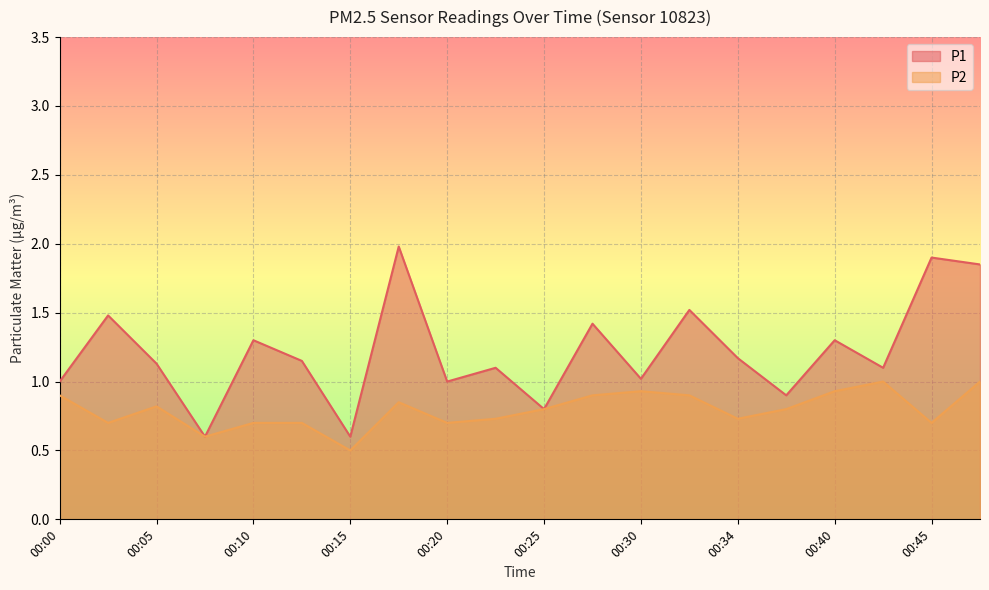

Reading right to left, what are all the values shown in this chart?

P1: 00:47=1.9	00:45=1.9	00:42=1.1	00:40=1.3	00:37=0.9	00:34=1.2	00:32=1.5	00:30=1.0	00:27=1.4	00:25=0.8	00:22=1.1	00:20=1.0	00:17=2.0	00:15=0.6	00:12=1.1	00:10=1.3	00:08=0.6	00:05=1.1	00:03=1.5	00:00=1.0
P2: 00:47=1.0	00:45=0.7	00:42=1.0	00:40=0.9	00:37=0.8	00:34=0.7	00:32=0.9	00:30=0.9	00:27=0.9	00:25=0.8	00:22=0.7	00:20=0.7	00:17=0.8	00:15=0.5	00:12=0.7	00:10=0.7	00:08=0.6	00:05=0.8	00:03=0.7	00:00=0.9